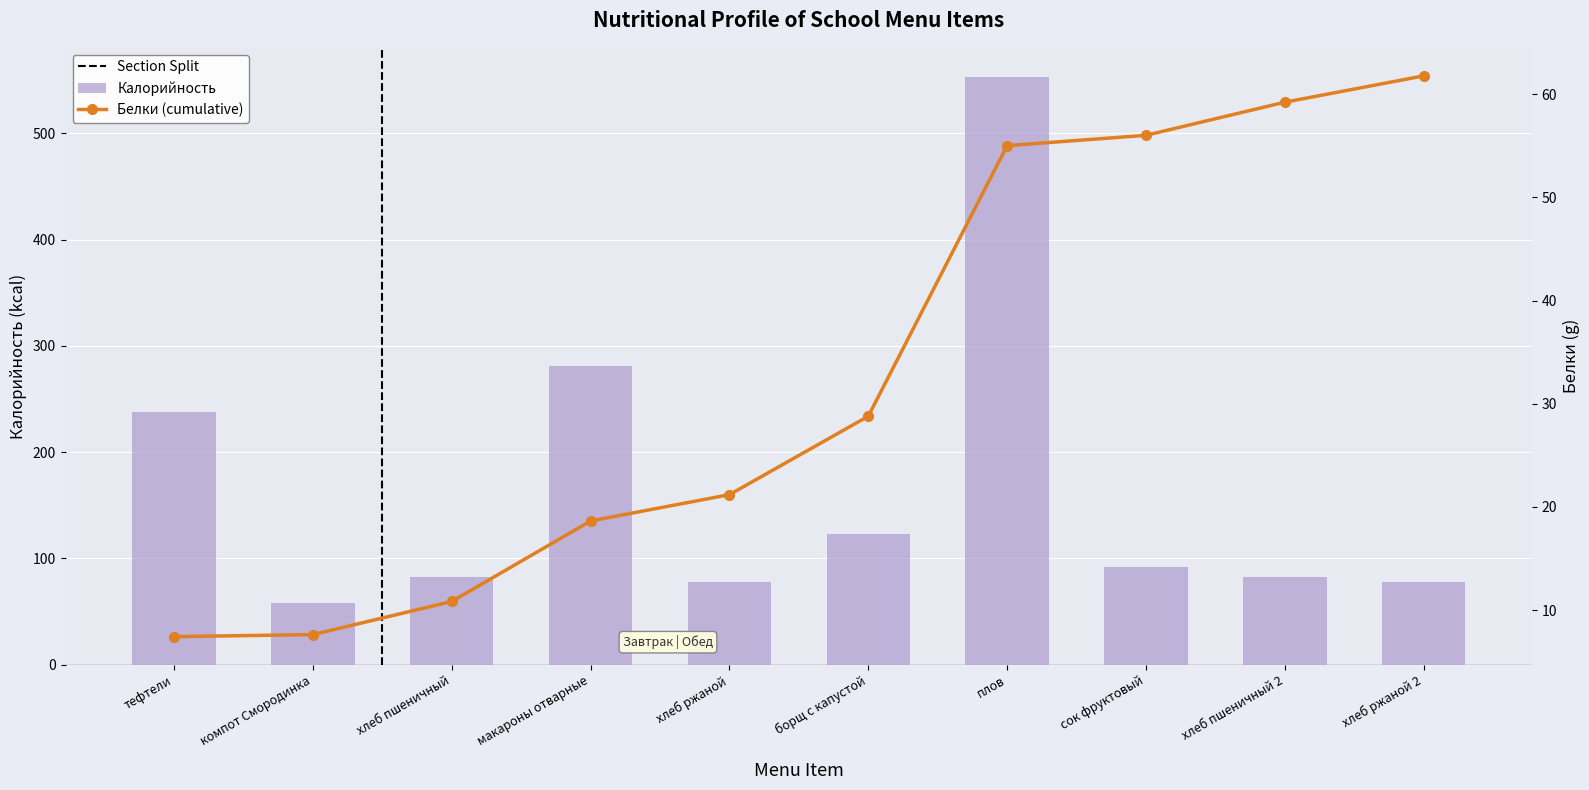

Rank the categories by value from highest to lowest.

плов, макароны отварные, тефтели, борщ с капустой, сок фруктовый, хлеб пшеничный, хлеб пшеничный 2, хлеб ржаной, хлеб ржаной 2, компот Смородинка